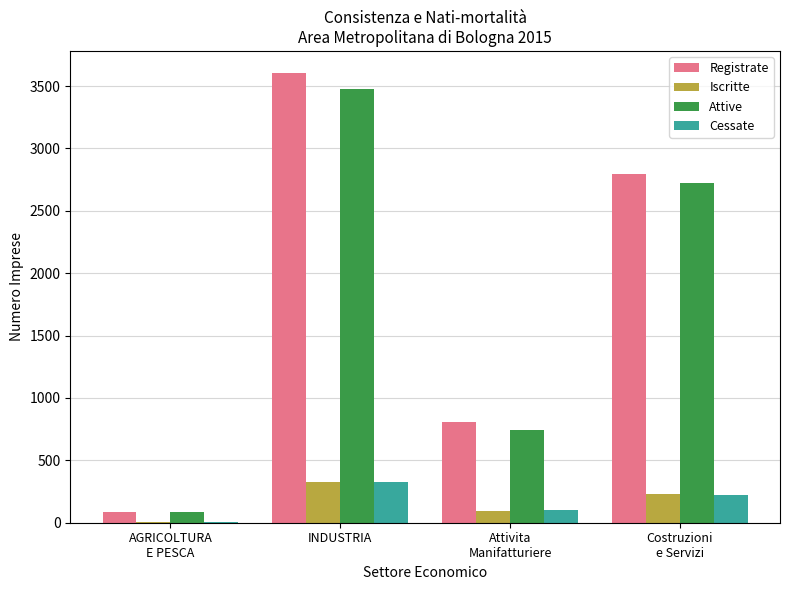

Read the Iscritte value at Costruzioni
e Servizi.

230